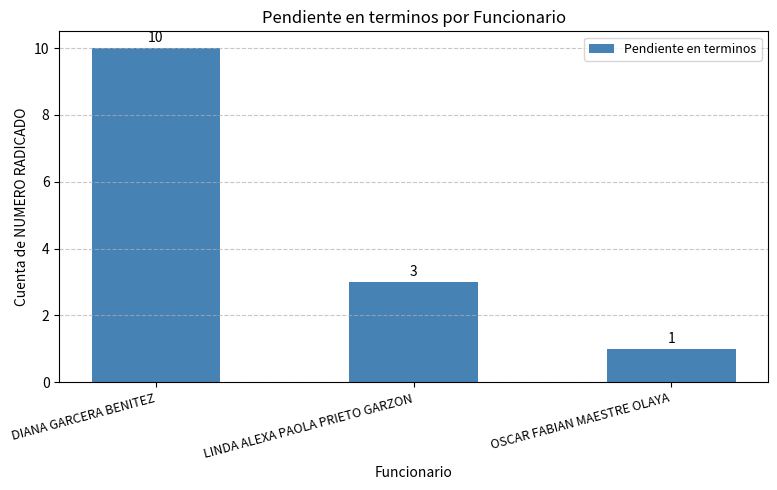

What is the label of the 1st bar from the right?

OSCAR FABIAN MAESTRE OLAYA